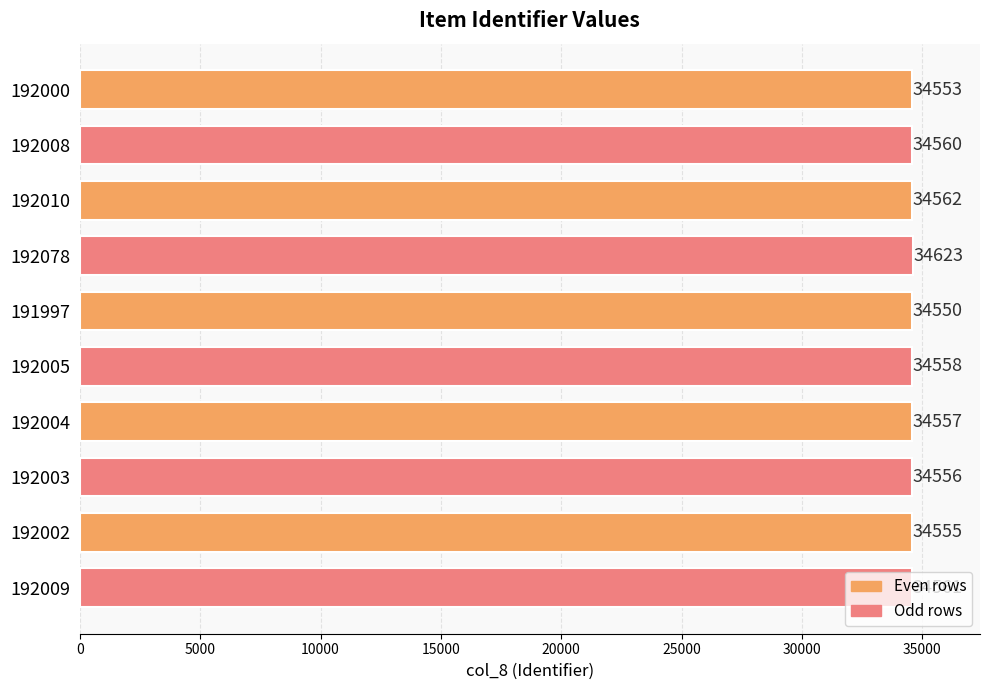

Rank the categories by value from highest to lowest.

192078, 192010, 192009, 192008, 192005, 192004, 192003, 192002, 192000, 191997